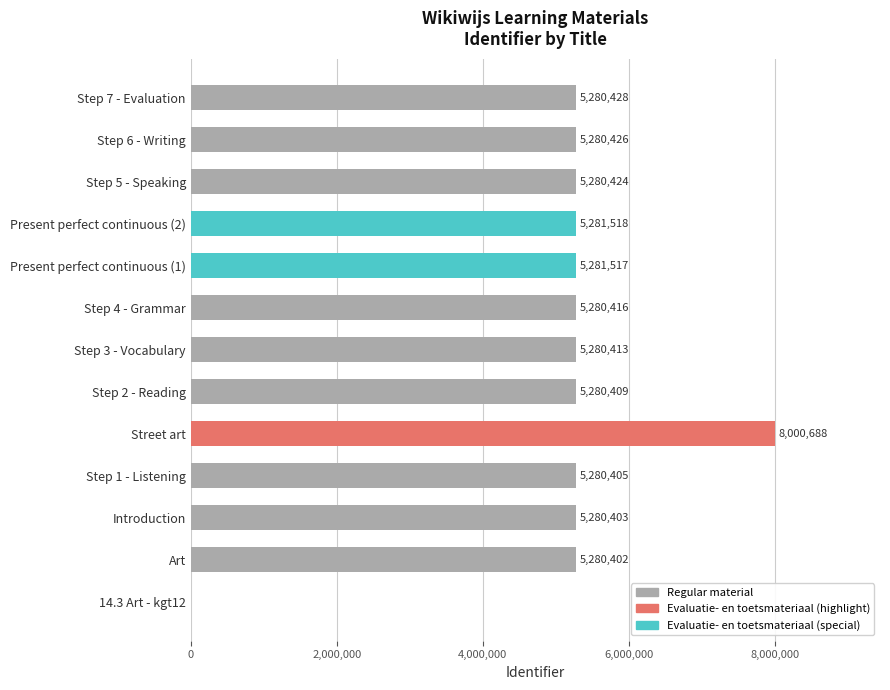

What is the sum of all values?

66087449